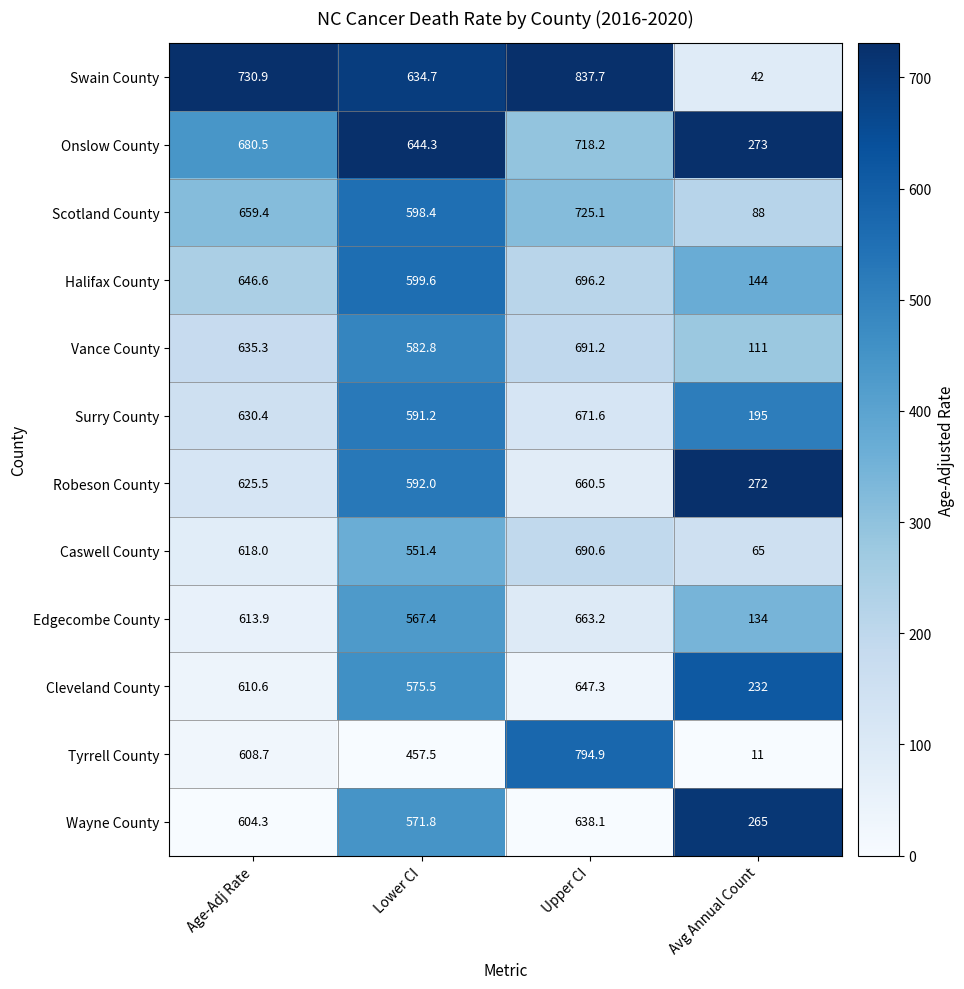

True or false: Edgecombe County has a value of 134.0 at Avg Annual Count.

True